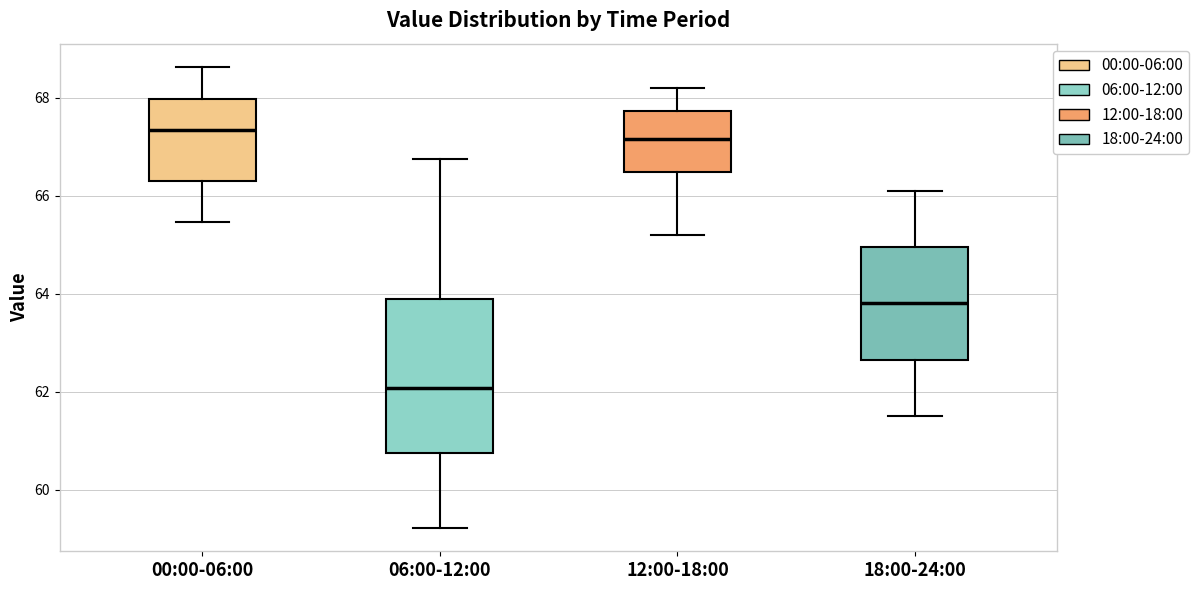

Which box has the lowest median line?

06:00-12:00